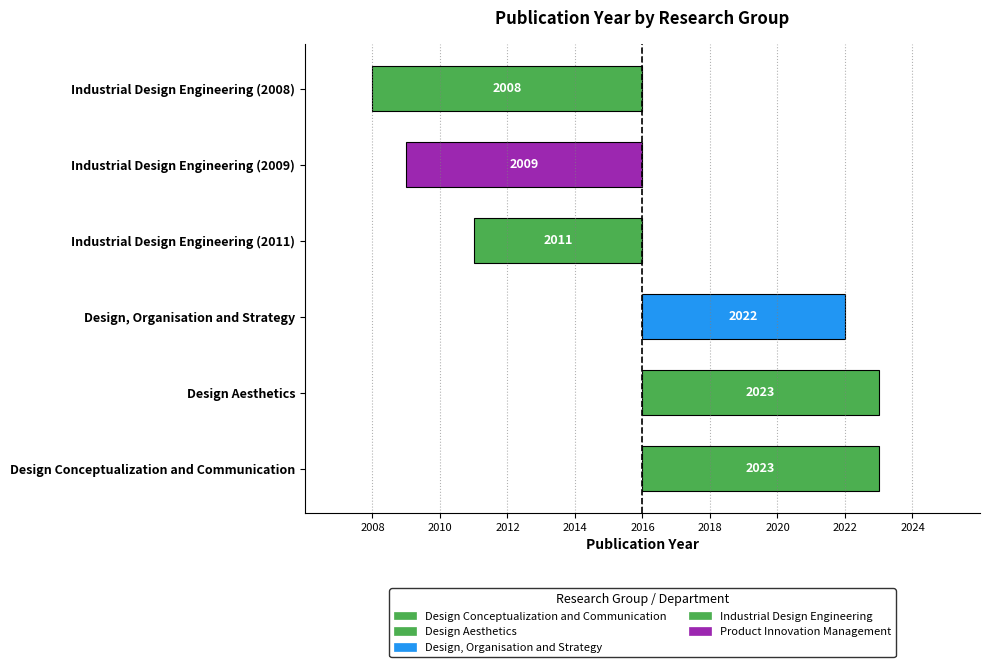

Does the chart contain any negative values?

Yes